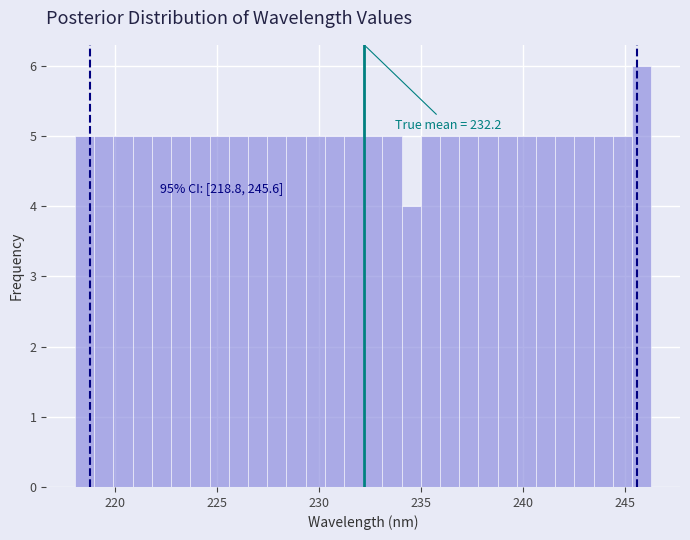

Around what value on the x-axis is the tallest bar? Give the approximate position of its centre, as read against the axis.

246.0